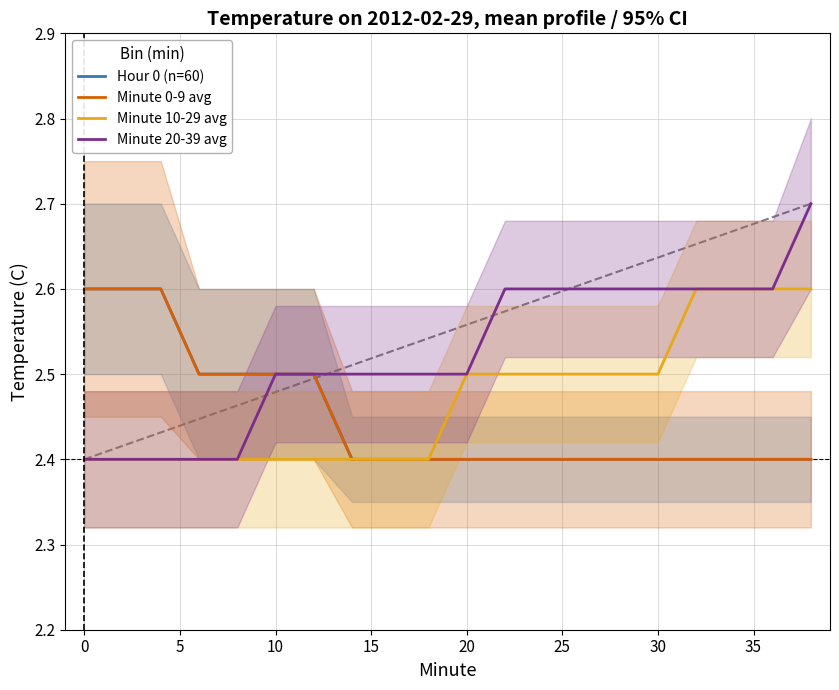

Reading left to right, what are all the values shown in this chart?

Hour 0 (n=60): 2.6	2.6	2.6	2.5	2.5	2.5	2.5	2.4	2.4	2.4	2.4	2.4	2.4	2.4	2.4	2.4	2.4	2.4	2.4	2.4
Minute 0-9 avg: 2.6	2.6	2.6	2.5	2.5	2.5	2.5	2.4	2.4	2.4	2.4	2.4	2.4	2.4	2.4	2.4	2.4	2.4	2.4	2.4
Minute 10-29 avg: 2.4	2.4	2.4	2.4	2.4	2.4	2.4	2.4	2.4	2.4	2.5	2.5	2.5	2.5	2.5	2.5	2.6	2.6	2.6	2.6
Minute 20-39 avg: 2.4	2.4	2.4	2.4	2.4	2.5	2.5	2.5	2.5	2.5	2.5	2.6	2.6	2.6	2.6	2.6	2.6	2.6	2.6	2.7